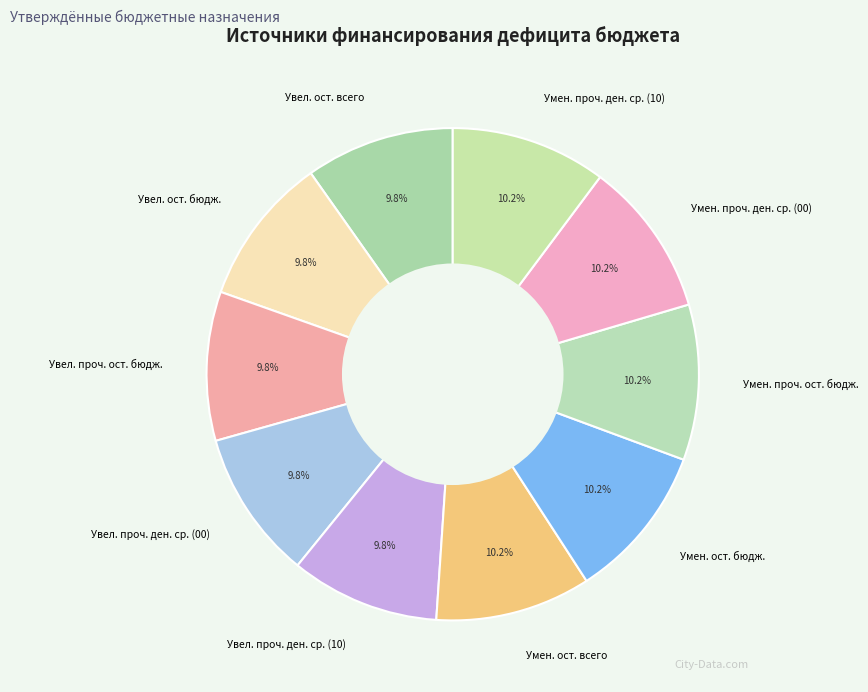

What percentage do Увел. ост. бюдж. and Увел. проч. ден. ср. (10) together represent?

19.6%